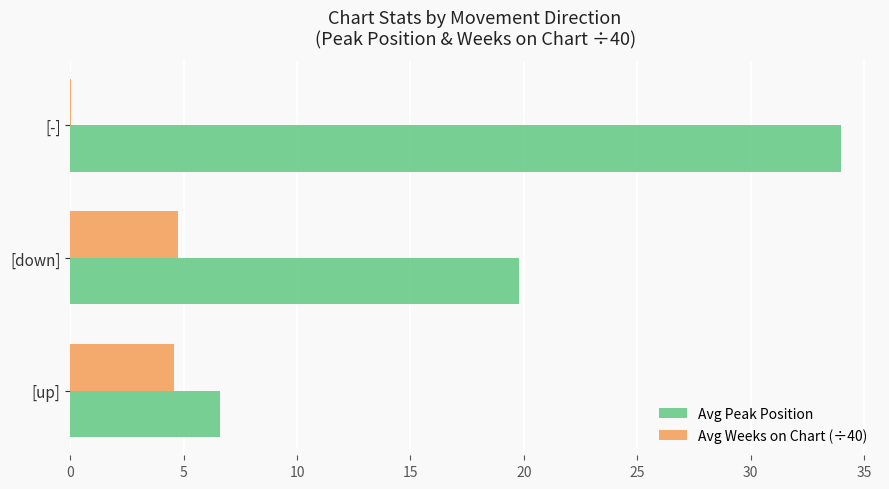

The Avg Weeks on Chart (÷40) series shows 2.9 at [down]. True or false?

False